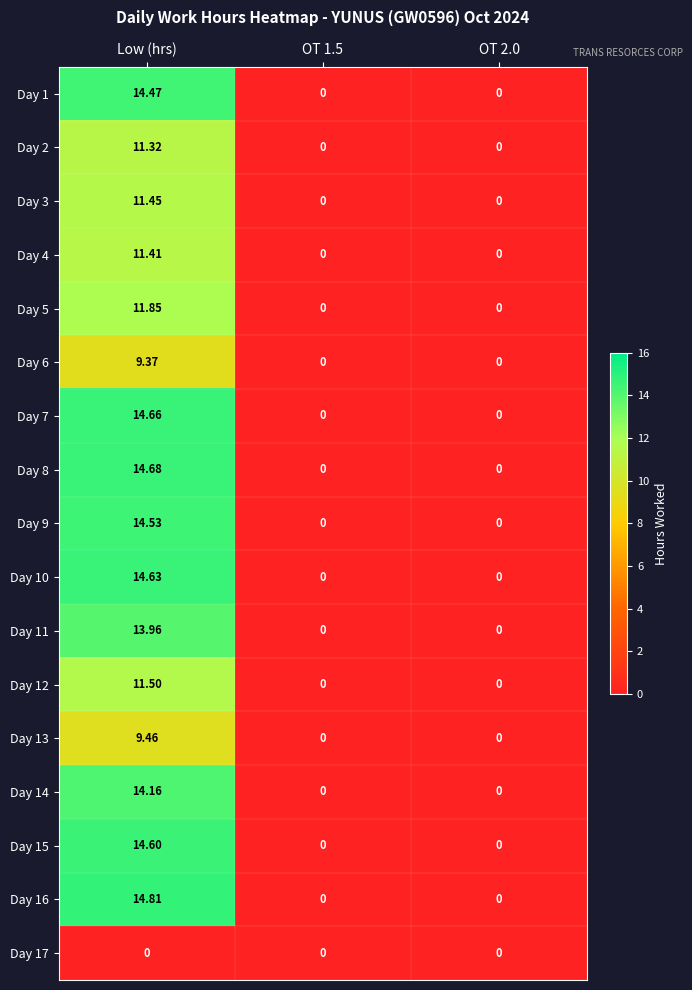

At which category is the sum across all series the highest?

Low (hrs)